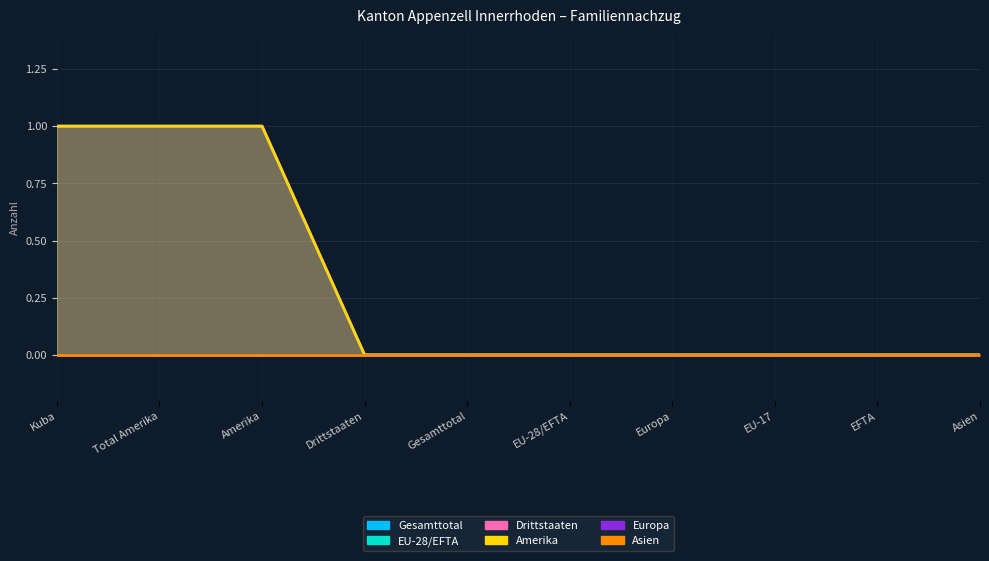

Count the Amerika values in the range 0 to 1.

10